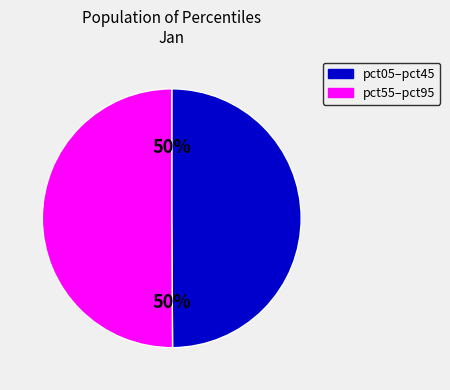

To the nearest percent, what is the average slice percentage?

50%